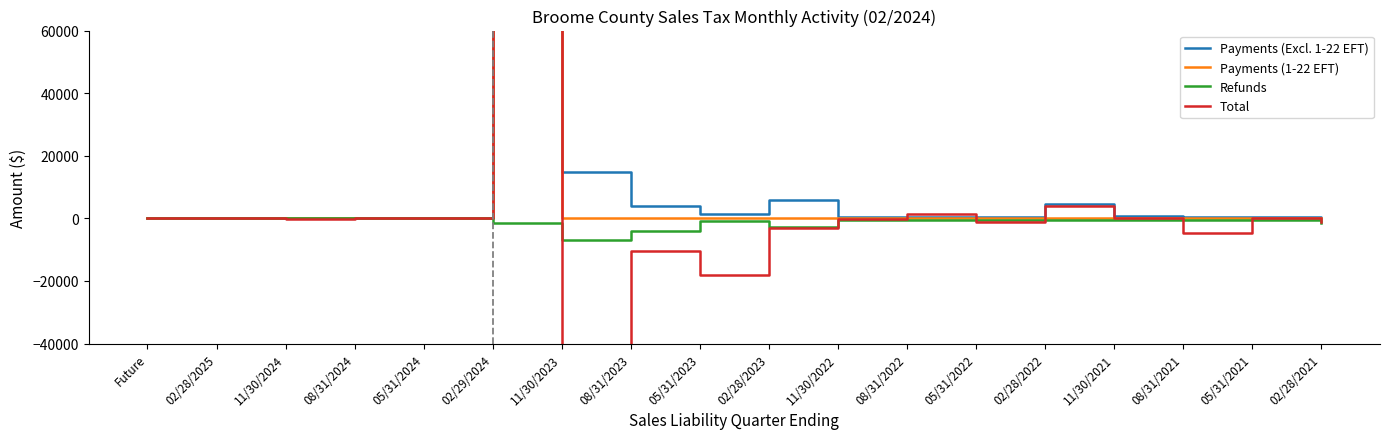

How many intersections are there between Total and Refunds?

8